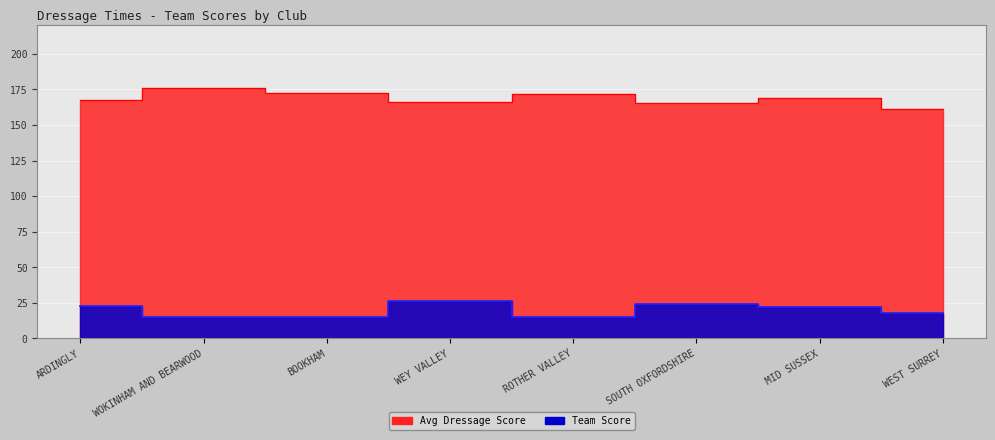

At which label does Avg Dressage Score first exceed 169?

WOKINHAM AND BEARWOOD